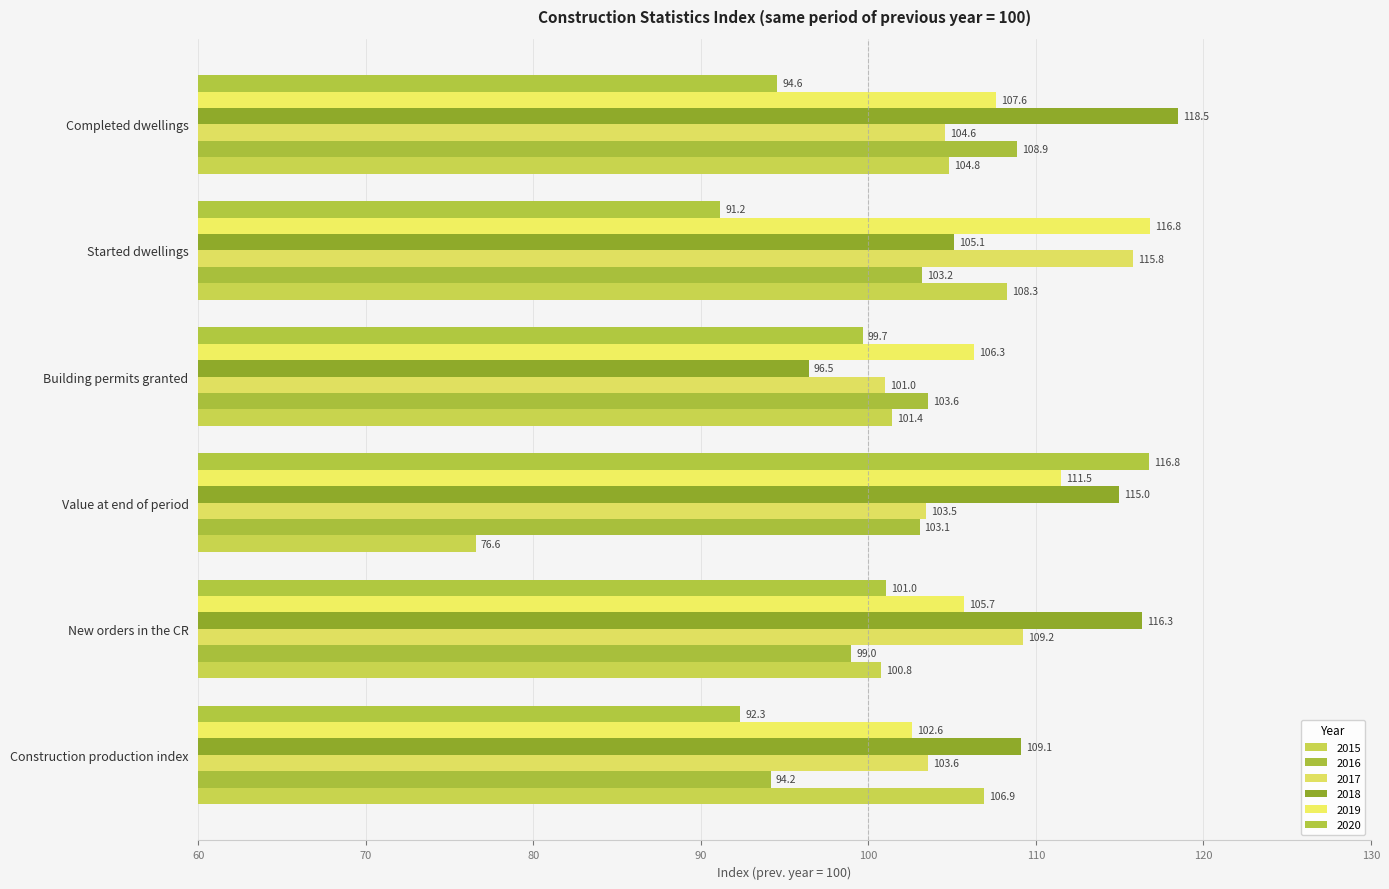

How many series are shown in this chart?

6